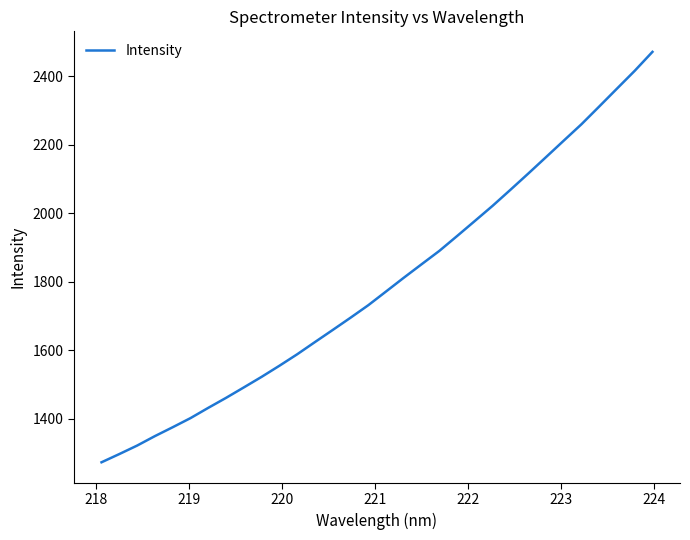

What is the minimum value shown in the chart?

1273.5